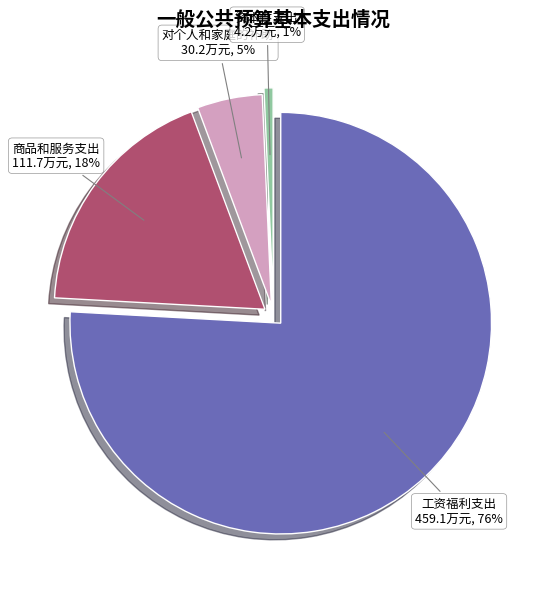

Is the sum of 对个人和家庭的补助 and 商品和服务支出 greater than half?

No